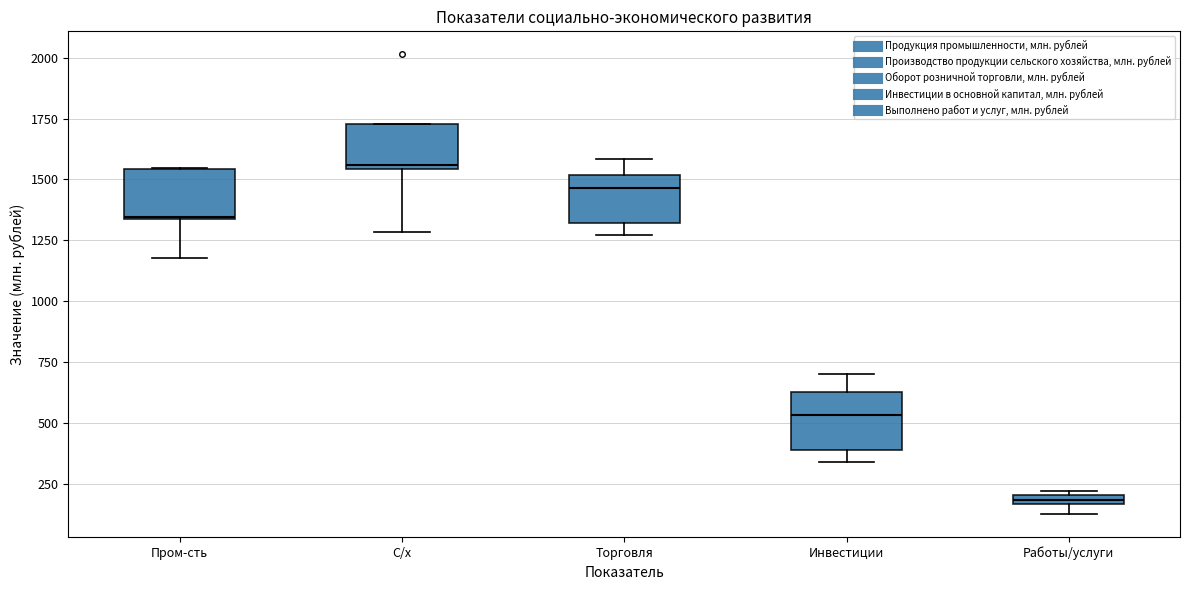

Where does the lower whisker of the box for С/х end on the y-axis? The values are not printed on the chart, so give them approximately, as read against the axis.

1300